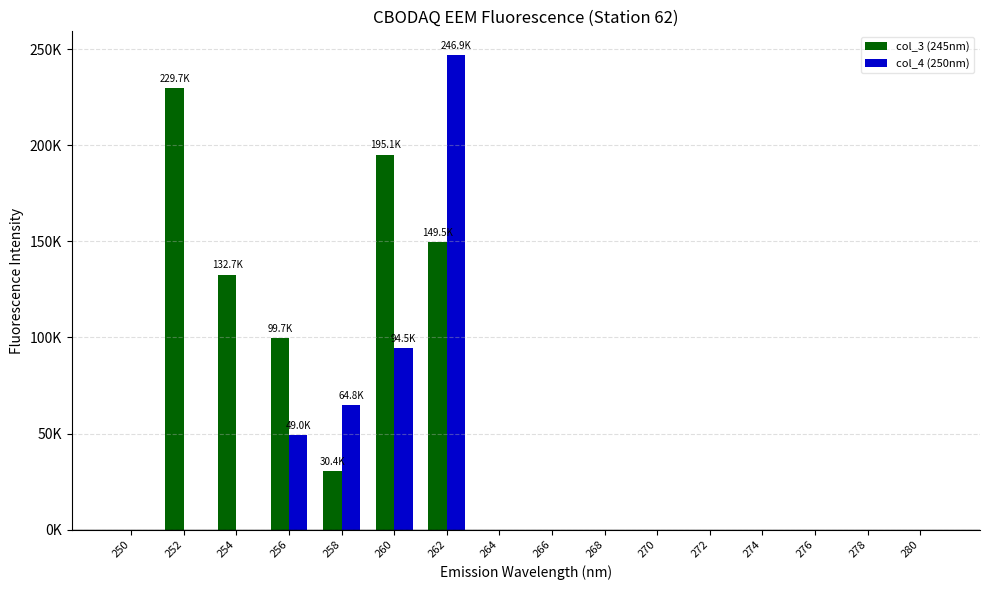

What are all the series names shown in the legend?

col_3 (245nm), col_4 (250nm)